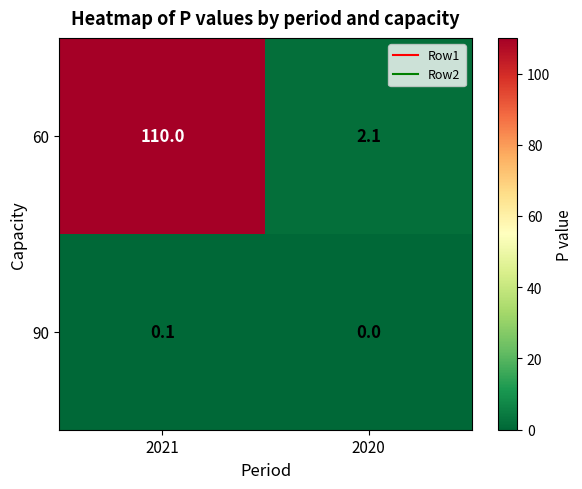

Where is 60 nearest to the value 56?

2020